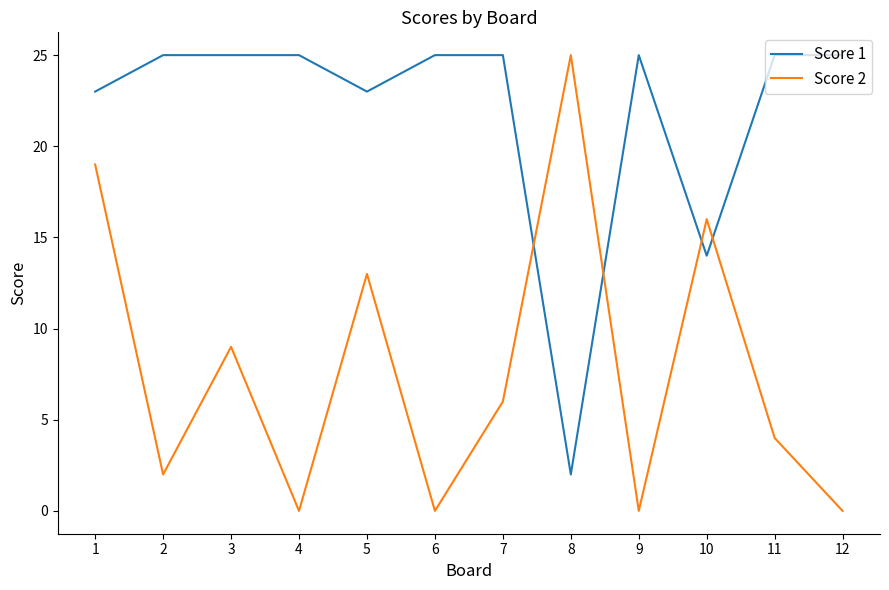

Rank the series at 11 from highest to lowest value.

Score 1, Score 2